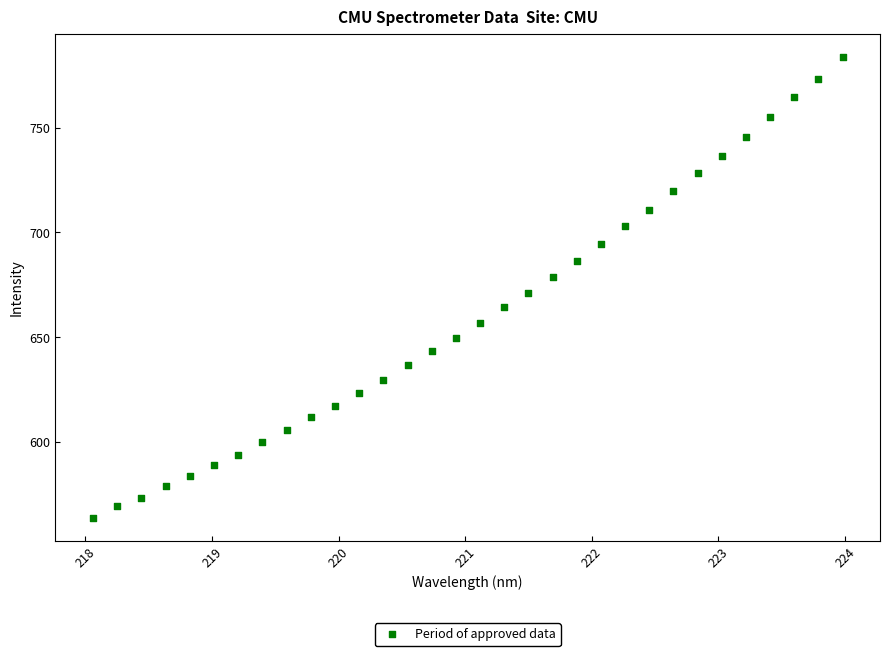

What is the range of X values (max minus min)?

5.9